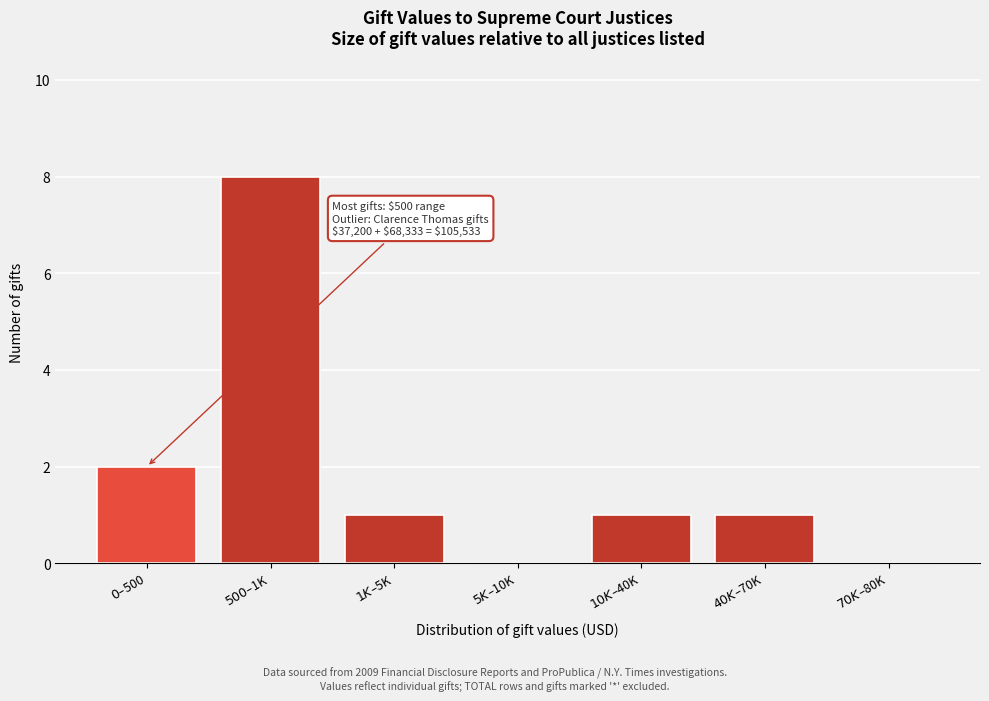

What is the greatest value displayed?

8